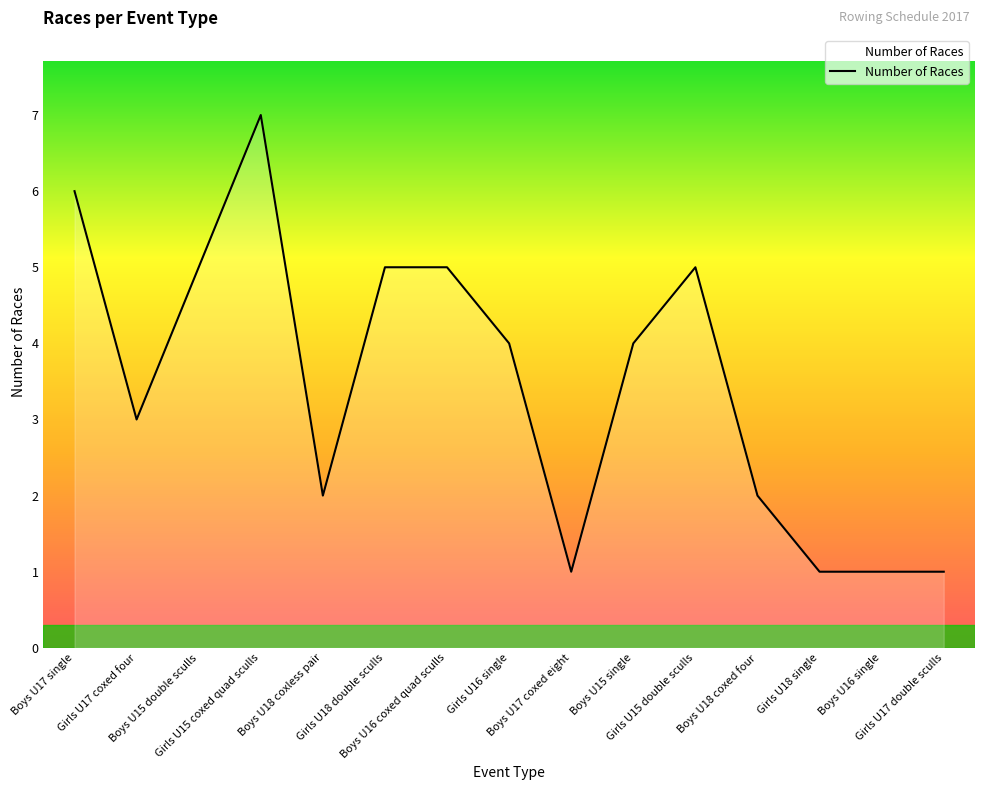

What is the maximum value shown in the chart?

7